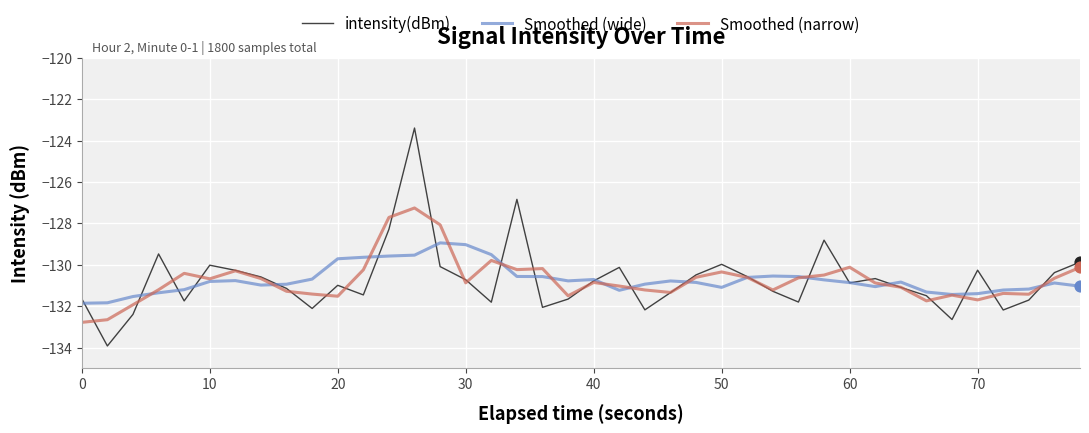

Which series has the largest range (max minus min)?

intensity(dBm)